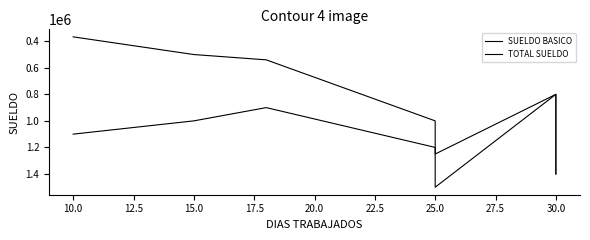

Is the value of TOTAL SUELDO at 30.0 greater than the value of SUELDO BASICO at 30.0?

No